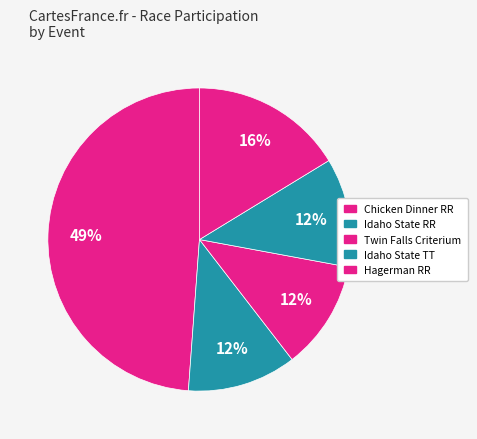

How many segments does this pie chart have?

5